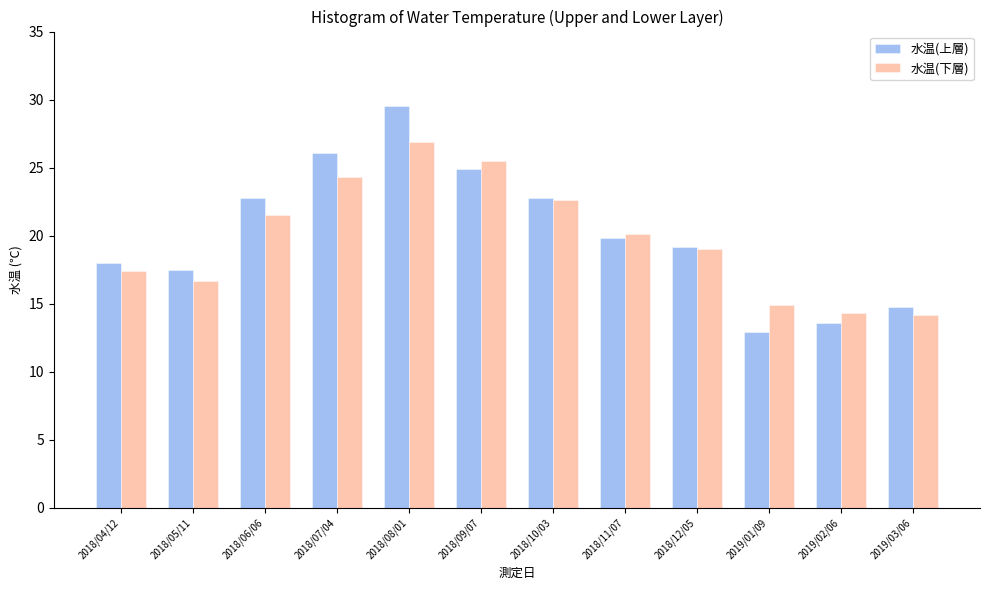

True or false: 水温(上層) has a value of 17.0 at 2018/09/07.

False